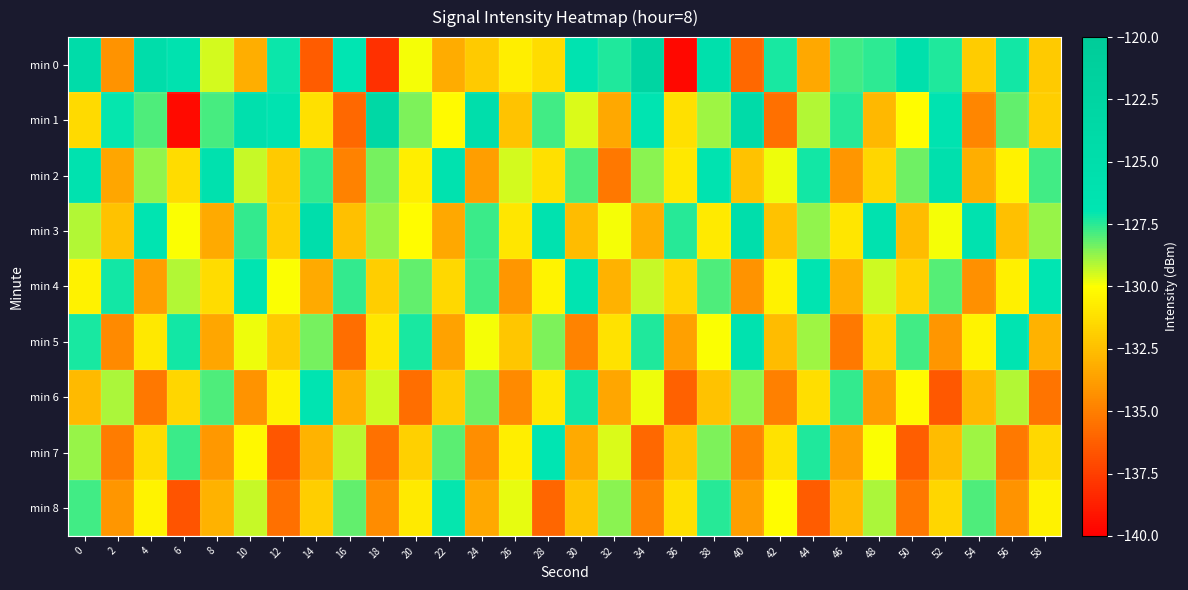

Which series has the largest total across all categories?

min 1